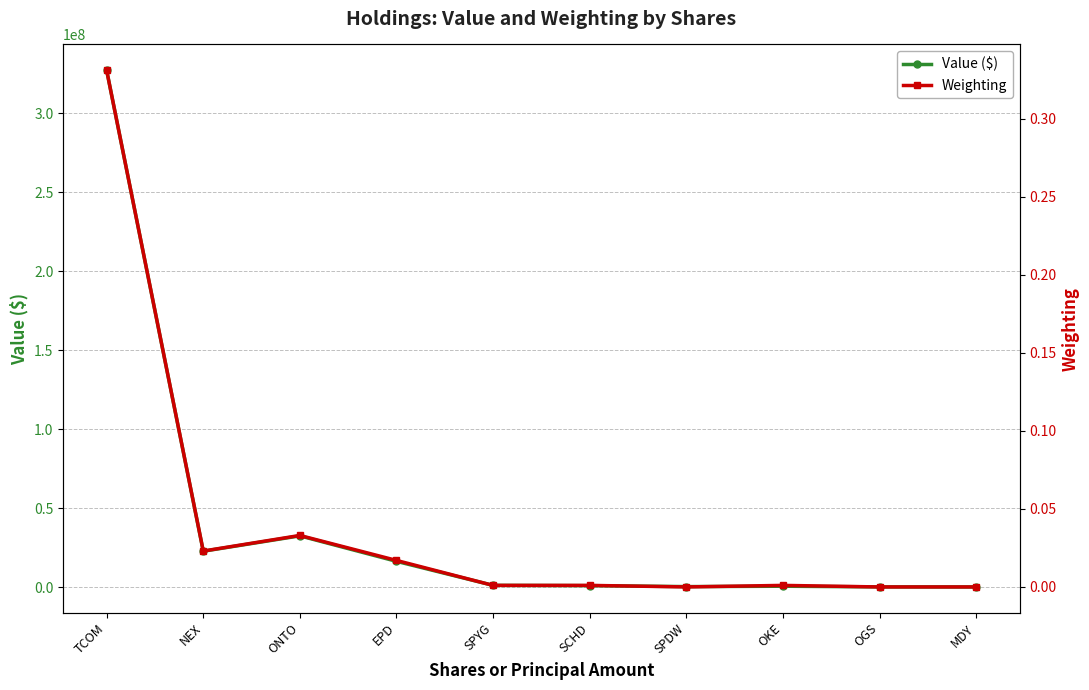

What is the spread (max minus min) of values at SPYG?

1279000.0